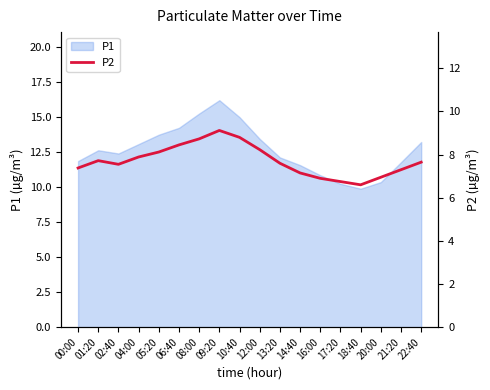

What position from the right is 00:00?

18